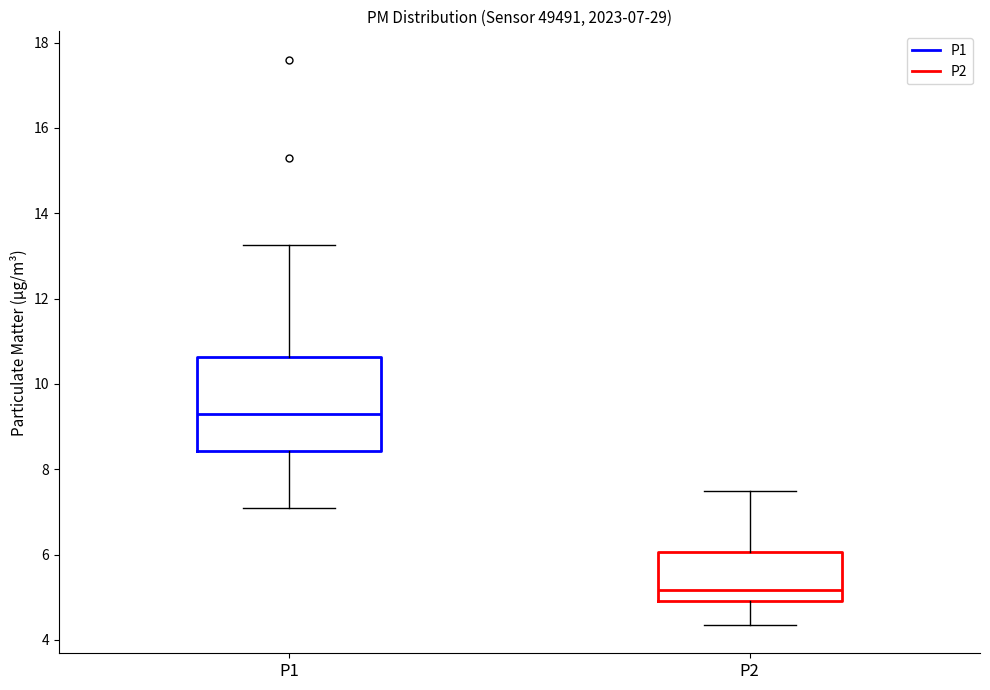

Which box is the tallest, from its lower edge to its upper edge?

P1